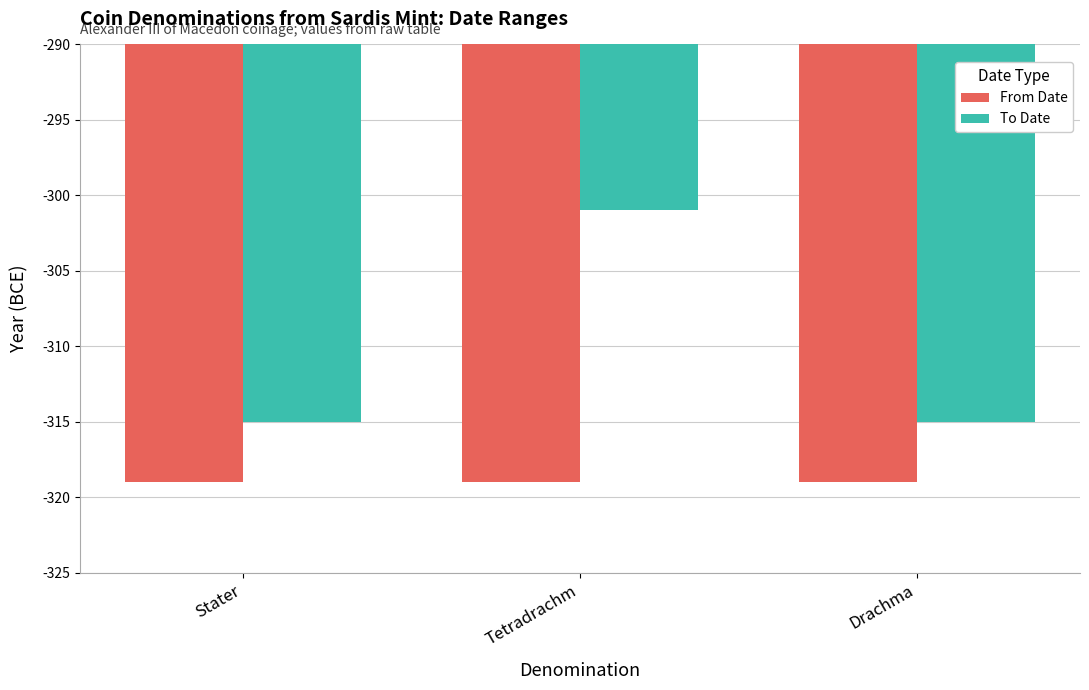

What value does the To Date series have at Tetradrachm?

-301